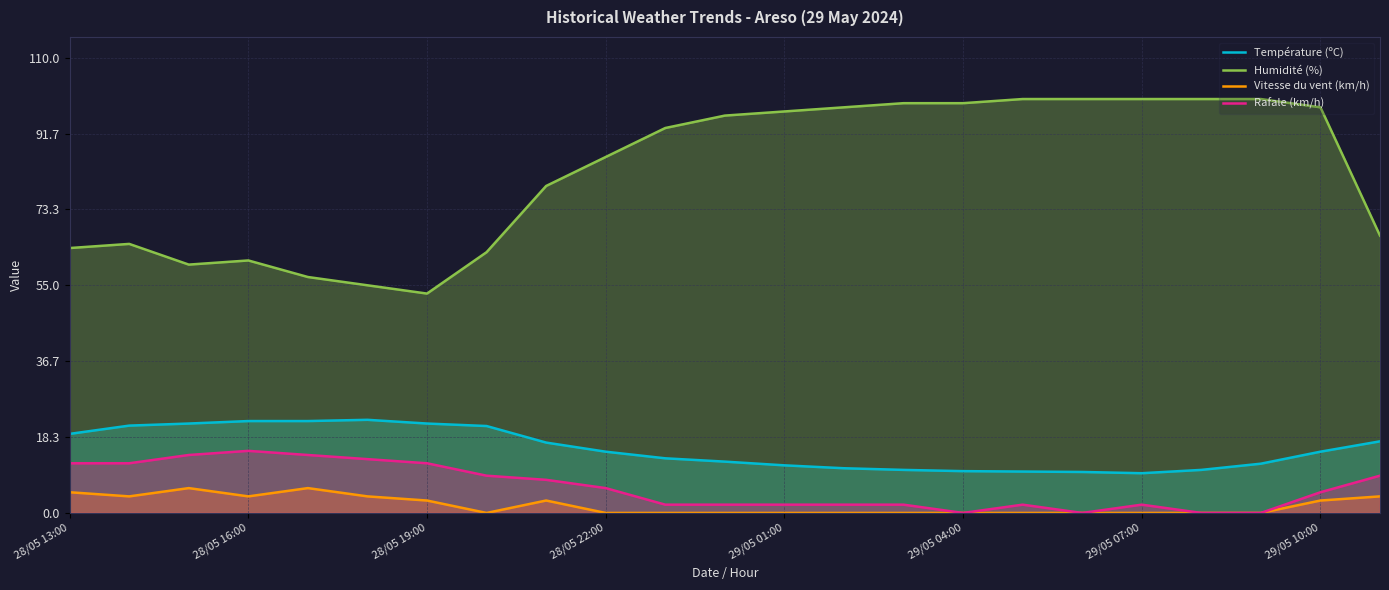

What are all the series names shown in the legend?

Température (ºC), Humidité (%), Vitesse du vent (km/h), Rafale (km/h)